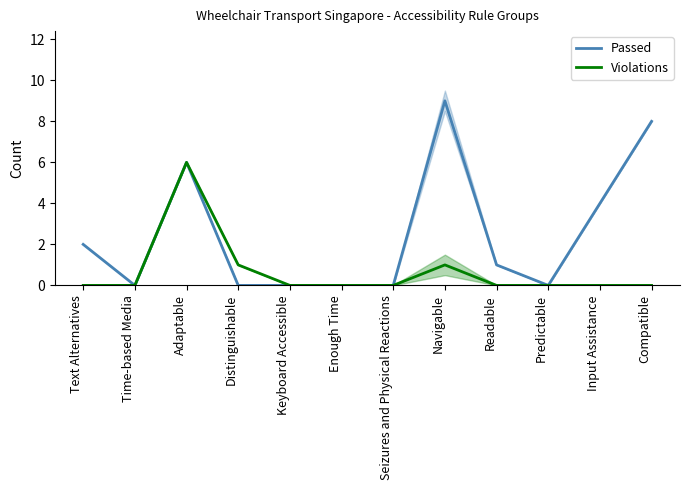

At which category is the sum across all series the highest?

Adaptable